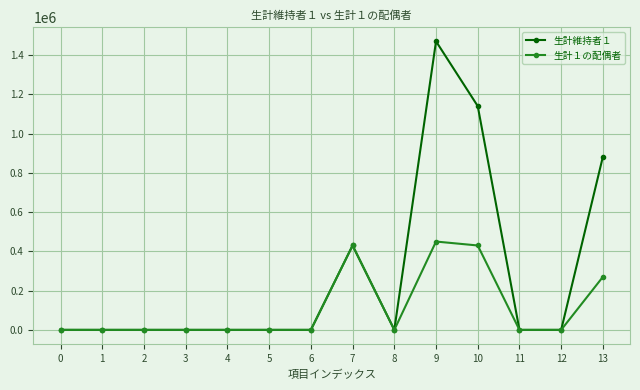

Which series has the largest range (max minus min)?

生計維持者１